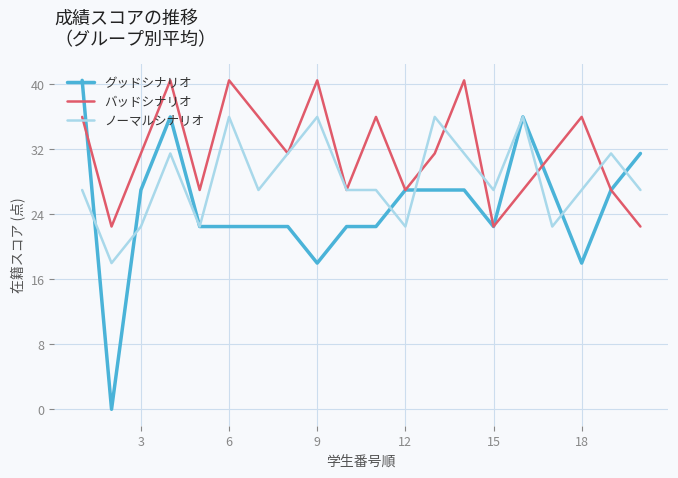

Rank the series by their average value, from highest to lowest.

バッドシナリオ, ノーマルシナリオ, グッドシナリオ